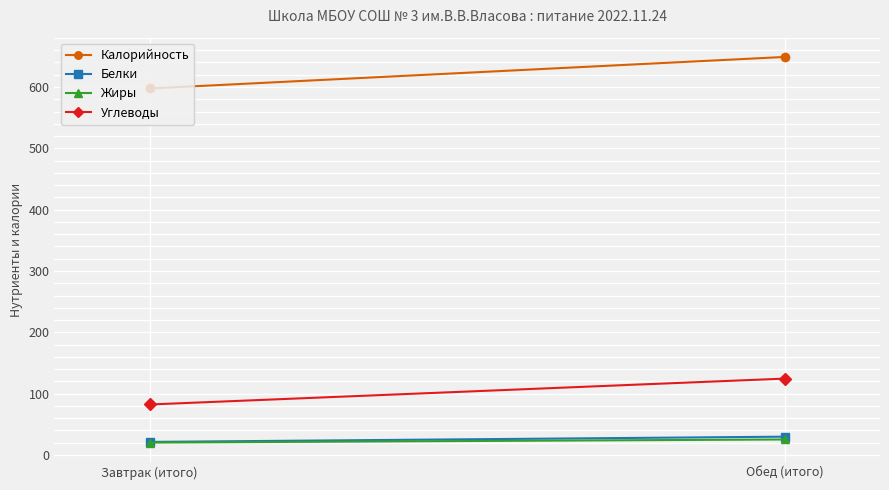

At which label is Белки closest to 25?

Завтрак (итого)